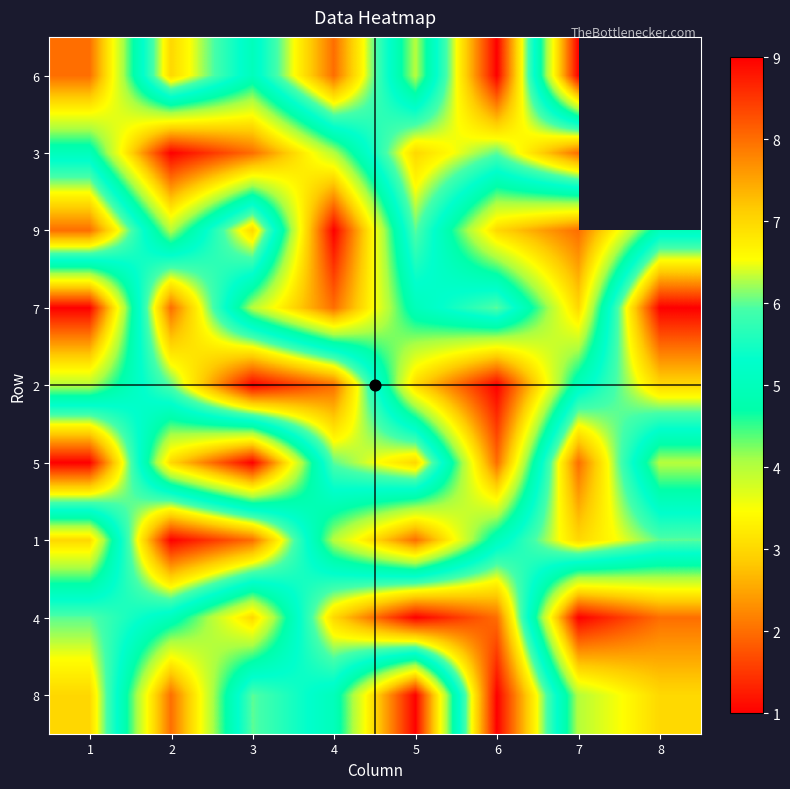

At which category does the chart reach its peak across all series?

6